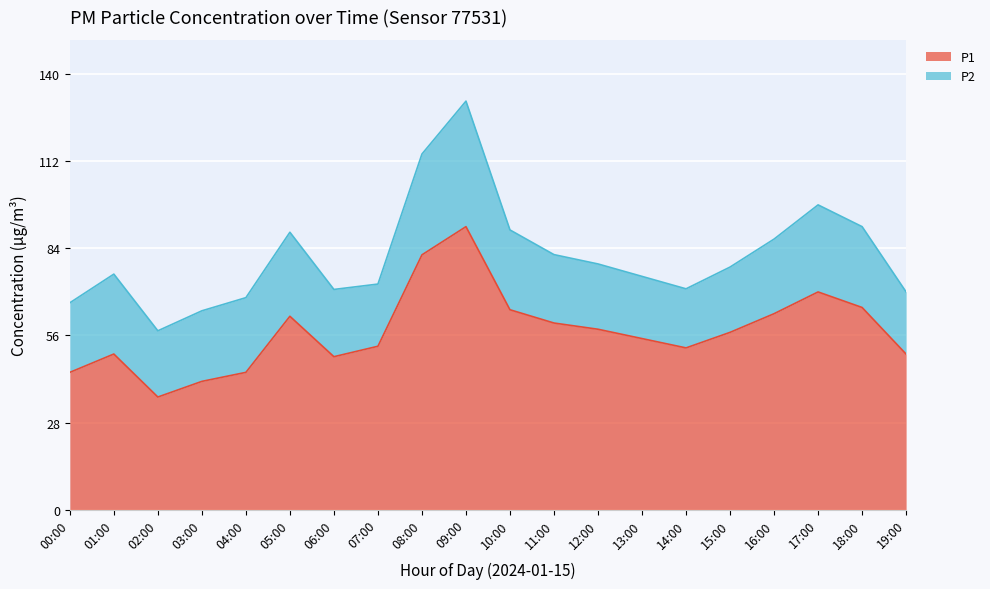

At which category does the chart reach its minimum across all series?

02:00